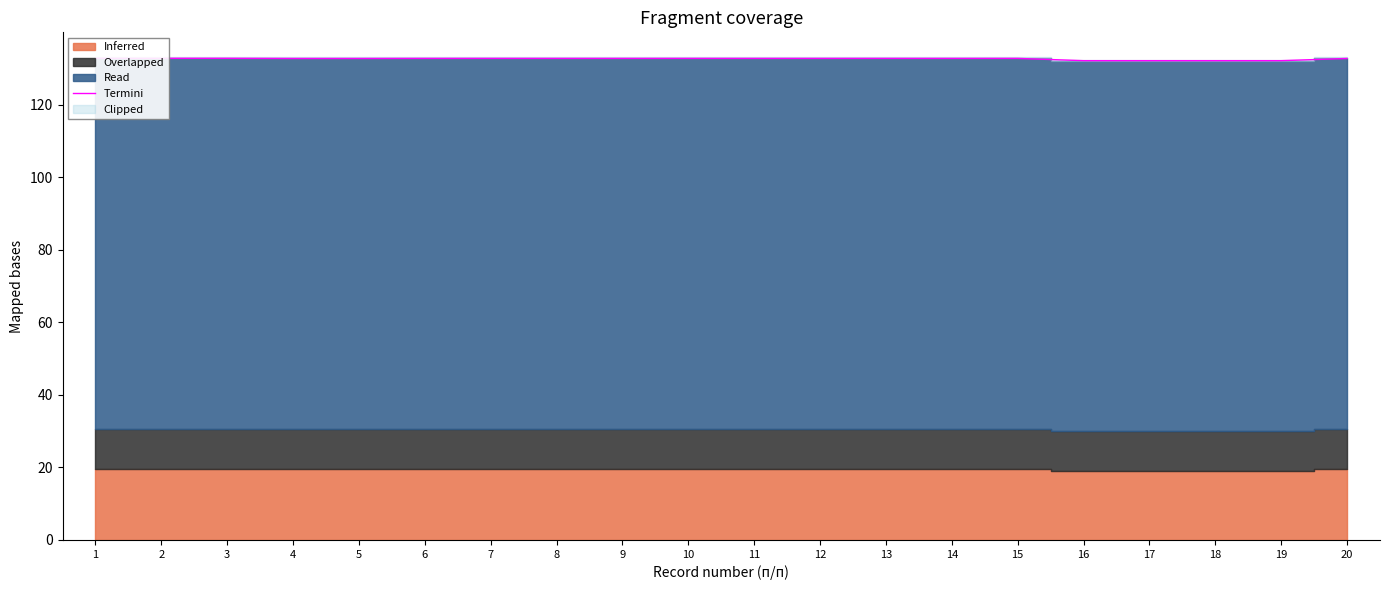

True or false: the data has more than 2 interior local peaks.

True